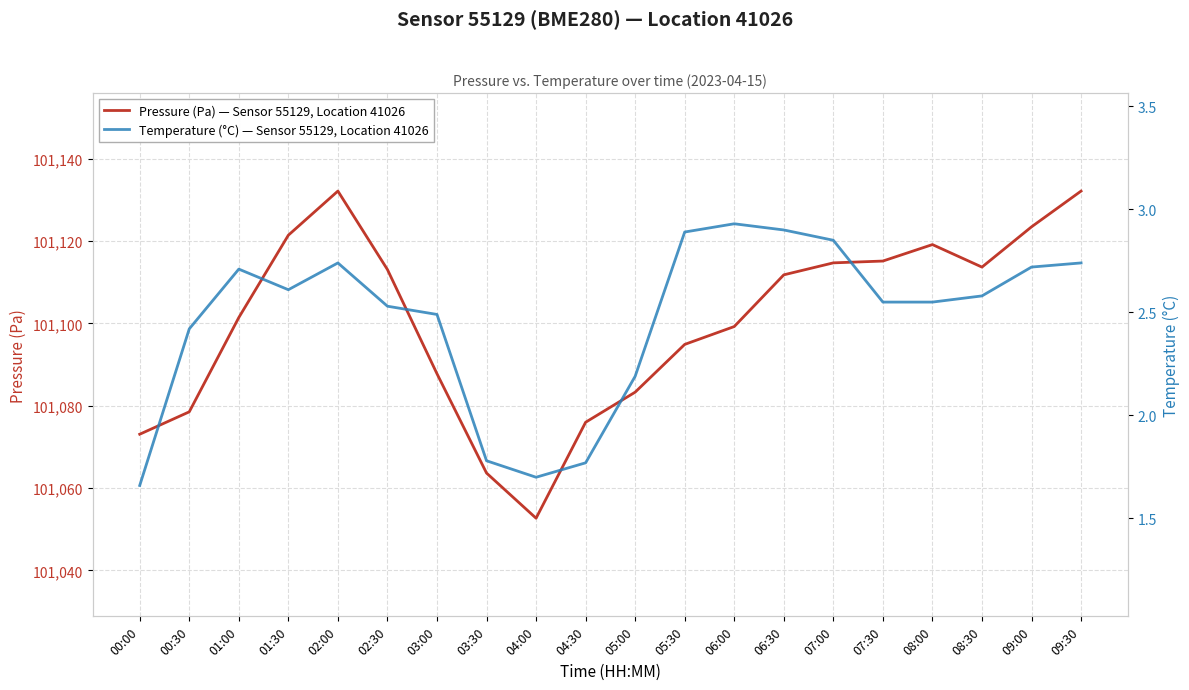

What is the sum of all Temperature (°C) — Sensor 55129, Location 41026 values?

49.3